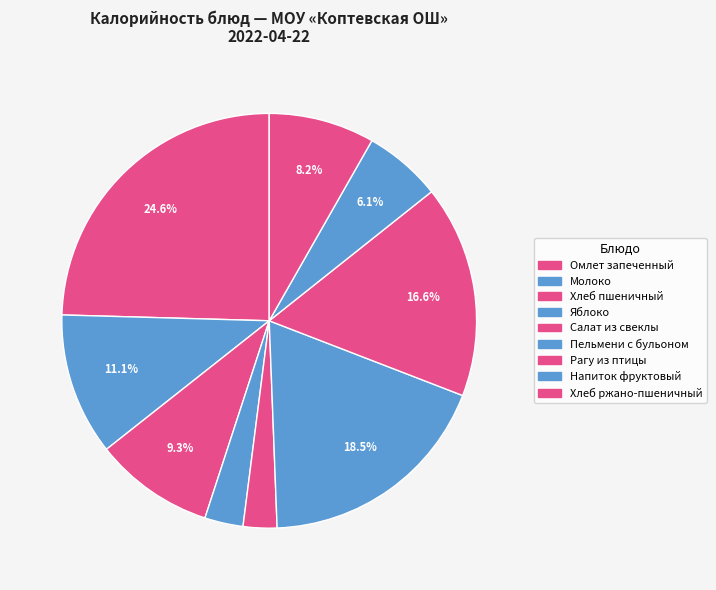

How many segments does this pie chart have?

9